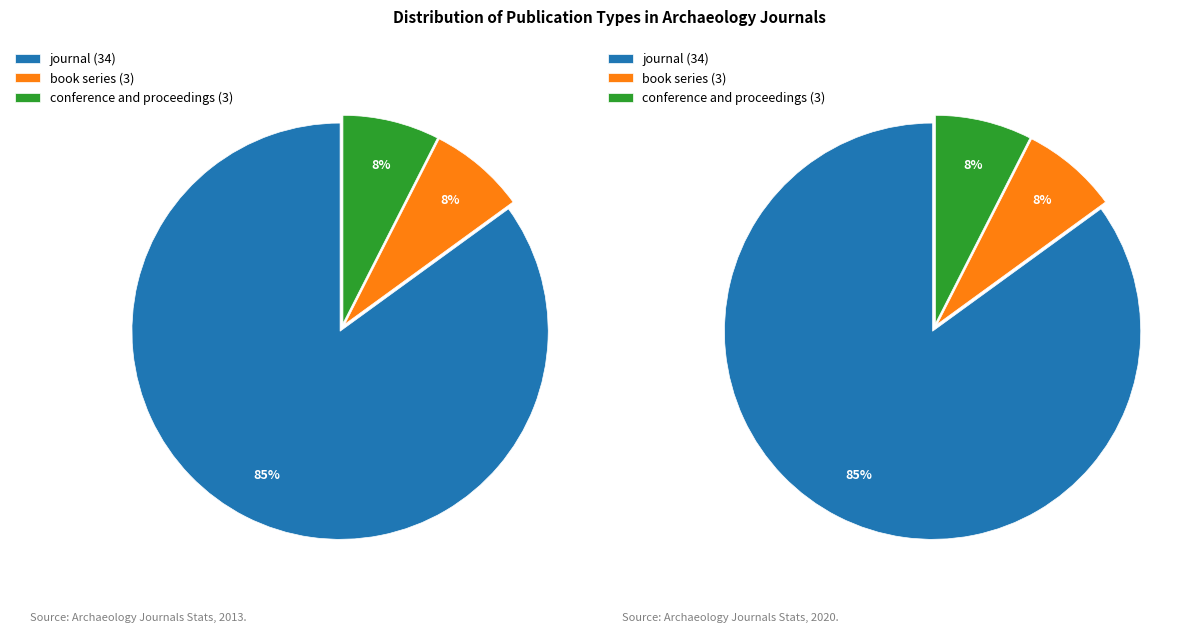

Is there any slice that represents more than half of the pie?

Yes